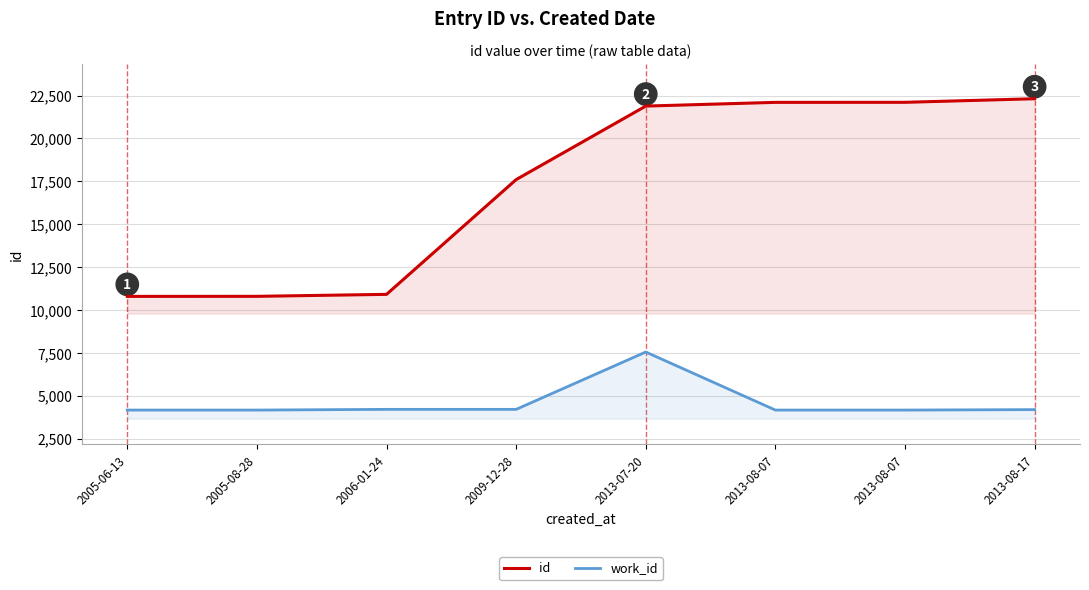

Rank the series by their maximum value, from highest to lowest.

id, work_id